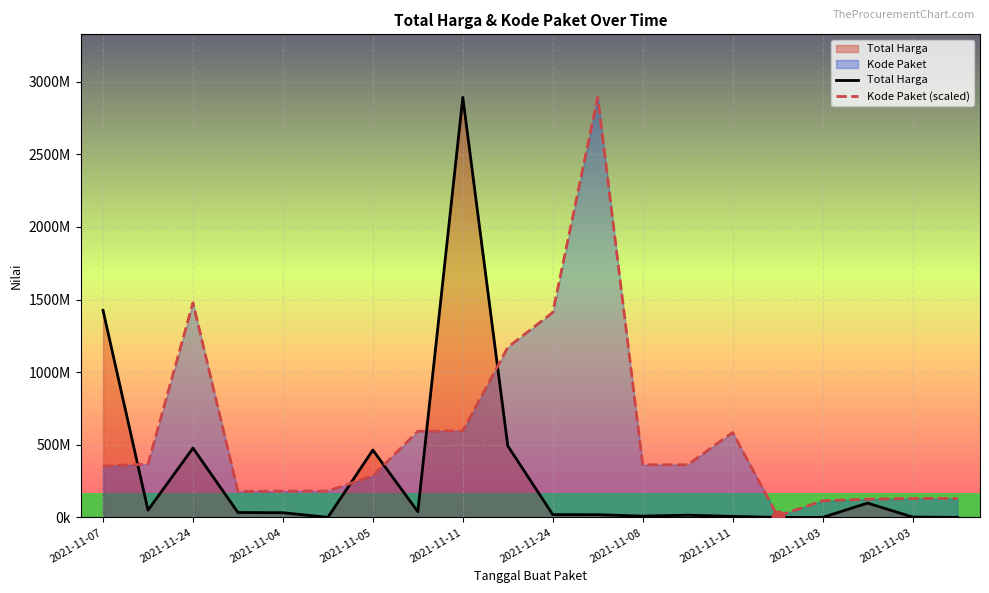

Which series reaches the maximum Y coordinate?

Total Harga